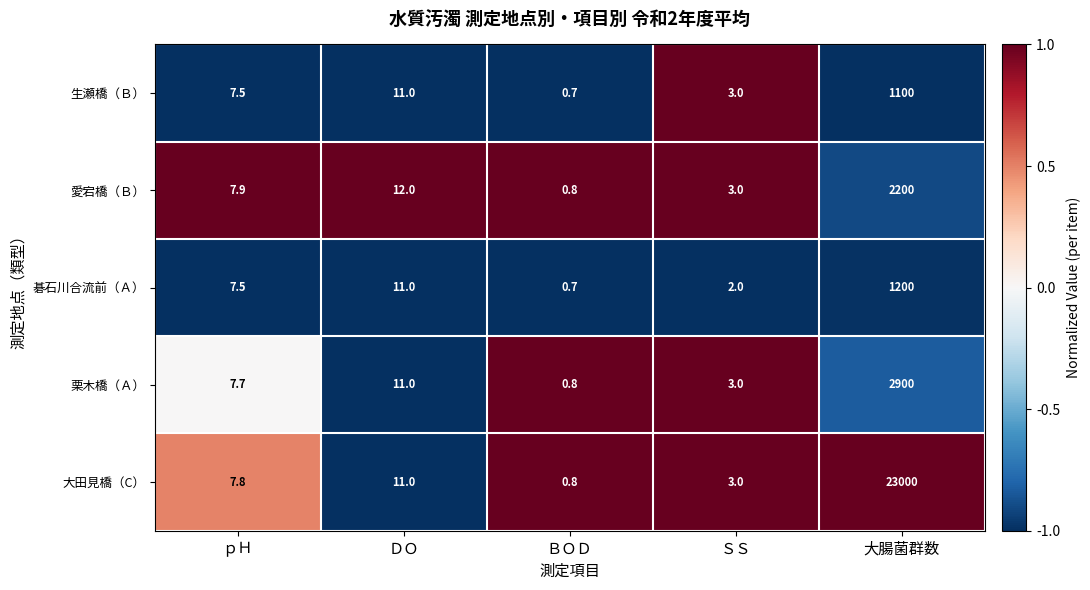

What is the difference between the 愛宕橋（Ｂ） values at ｐＨ and ＳＳ?

4.9